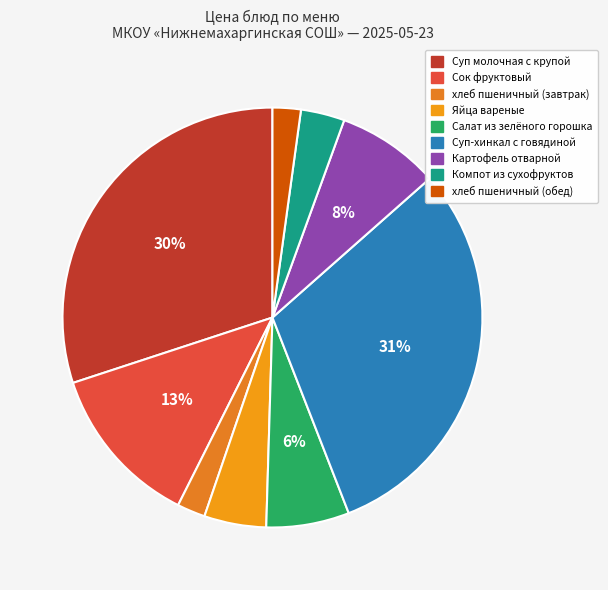

Do хлеб пшеничный (завтрак) and хлеб пшеничный (обед) together represent more than half of the pie?

No